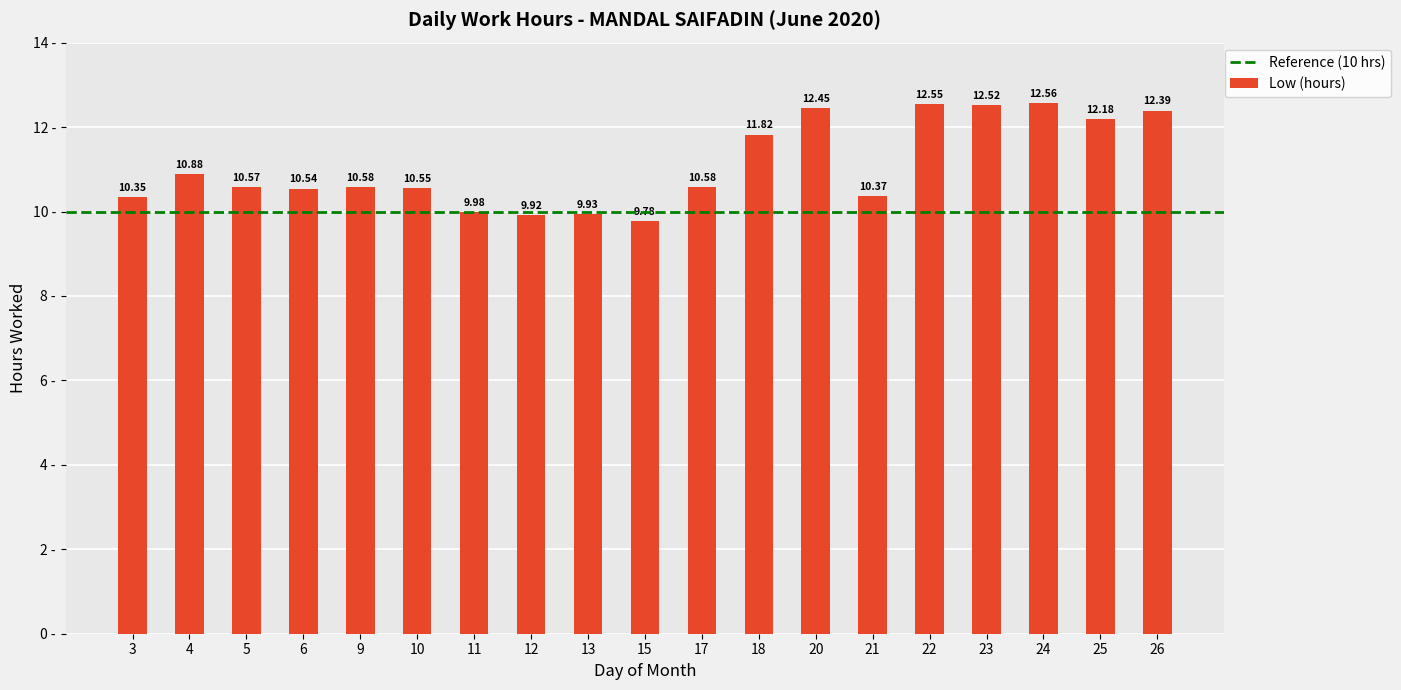

What is the sum of all values?

210.5